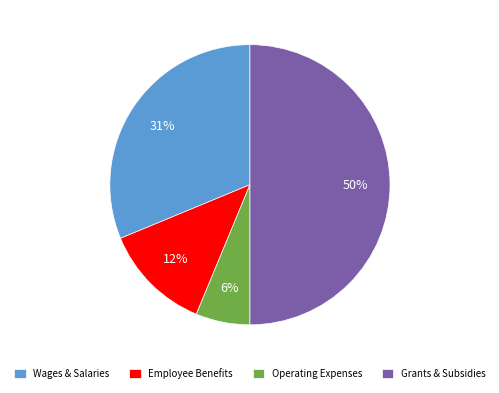

What percentage is the Operating Expenses slice, to the nearest percent?

6%